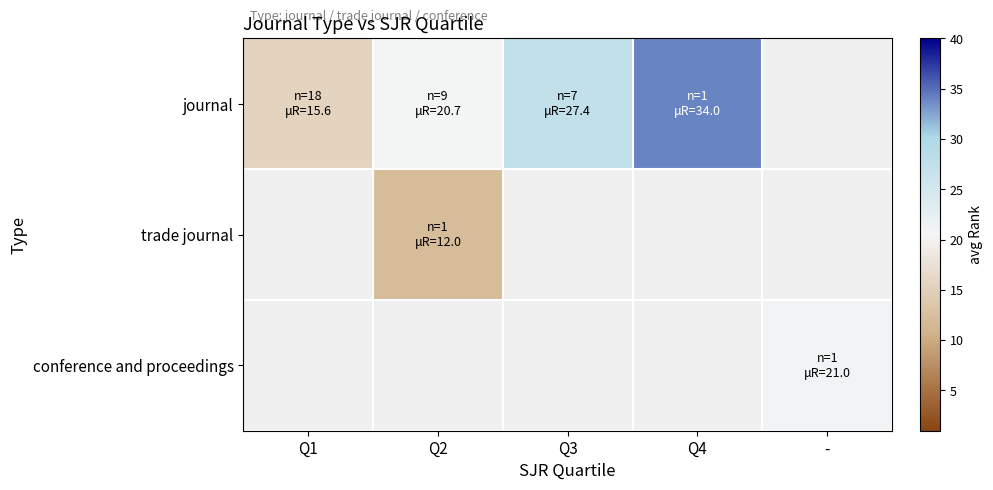

Which has a higher value, - or Q3?

Q3